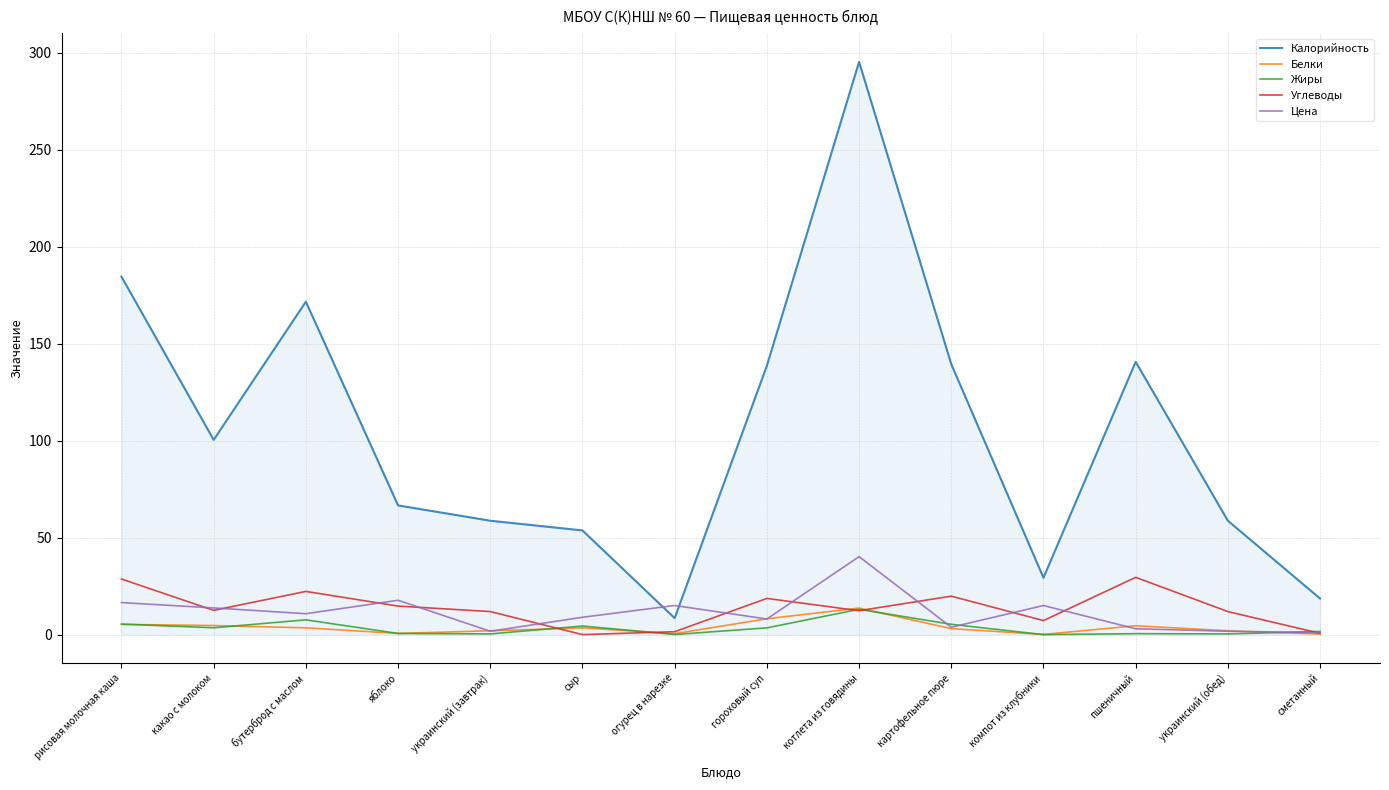

How many interior local peaks does the Углеводы series have?

4